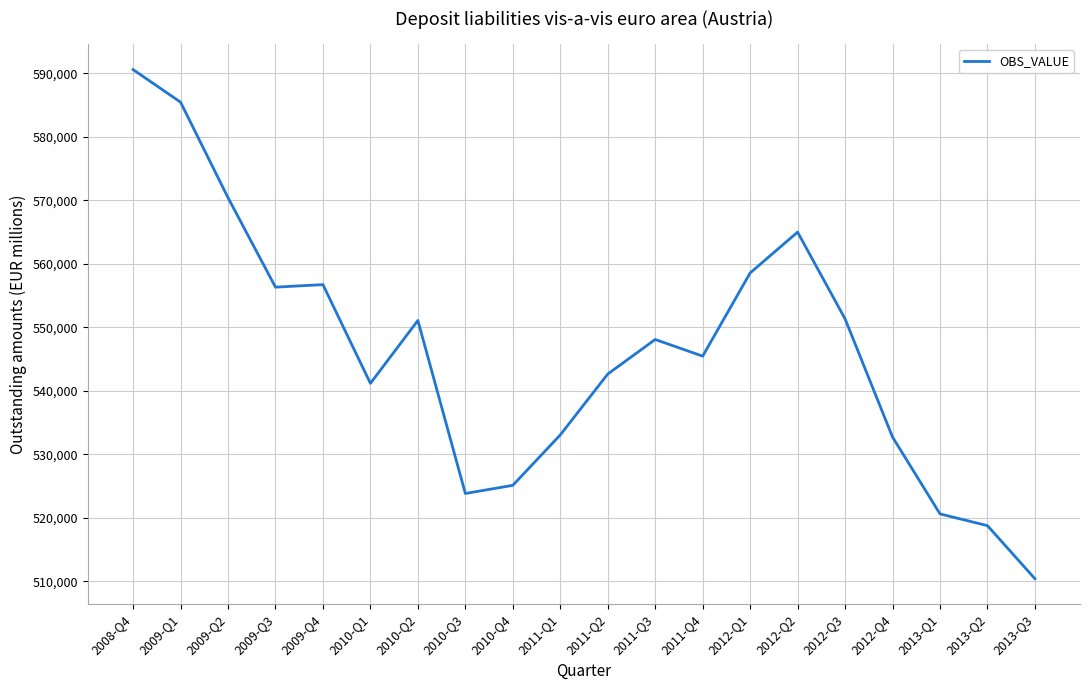

Read the value at 2009-Q3.

556333